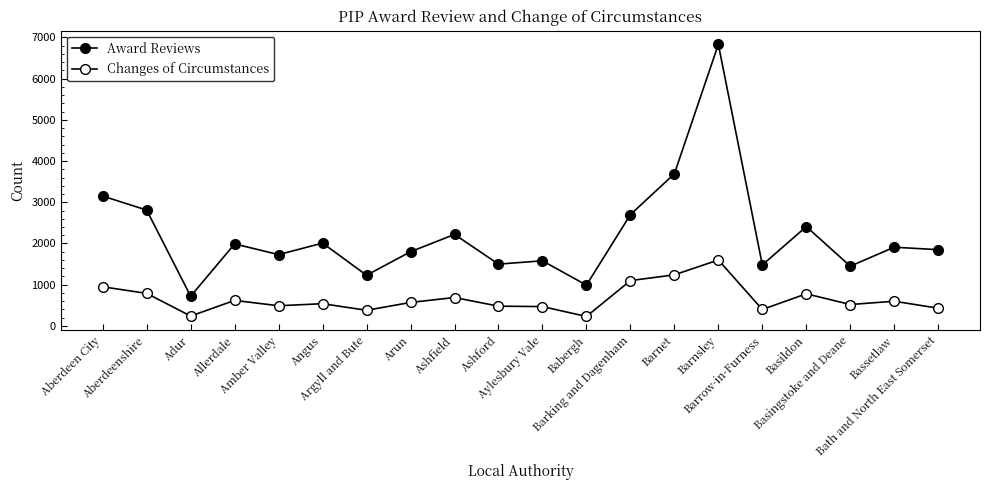

Reading right to left, extract all data points from this chart.

Award Reviews: Bath and North East Somerset=1850	Bassetlaw=1910	Basingstoke and Deane=1450	Basildon=2410	Barrow-in-Furness=1480	Barnsley=6830	Barnet=3690	Barking and Dagenham=2700	Babergh=990	Aylesbury Vale=1580	Ashford=1500	Ashfield=2220	Arun=1800	Argyll and Bute=1230	Angus=2010	Amber Valley=1730	Allerdale=1990	Adur=720	Aberdeenshire=2810	Aberdeen City=3150
Changes of Circumstances: Bath and North East Somerset=430	Bassetlaw=600	Basingstoke and Deane=520	Basildon=780	Barrow-in-Furness=400	Barnsley=1600	Barnet=1240	Barking and Dagenham=1100	Babergh=230	Aylesbury Vale=470	Ashford=480	Ashfield=690	Arun=570	Argyll and Bute=380	Angus=540	Amber Valley=490	Allerdale=620	Adur=240	Aberdeenshire=790	Aberdeen City=950